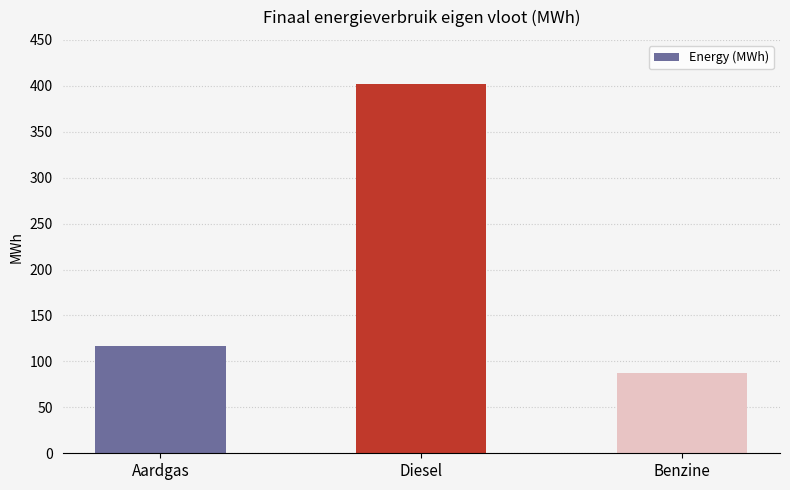

Is it true that the value at Benzine is 142.2?

False